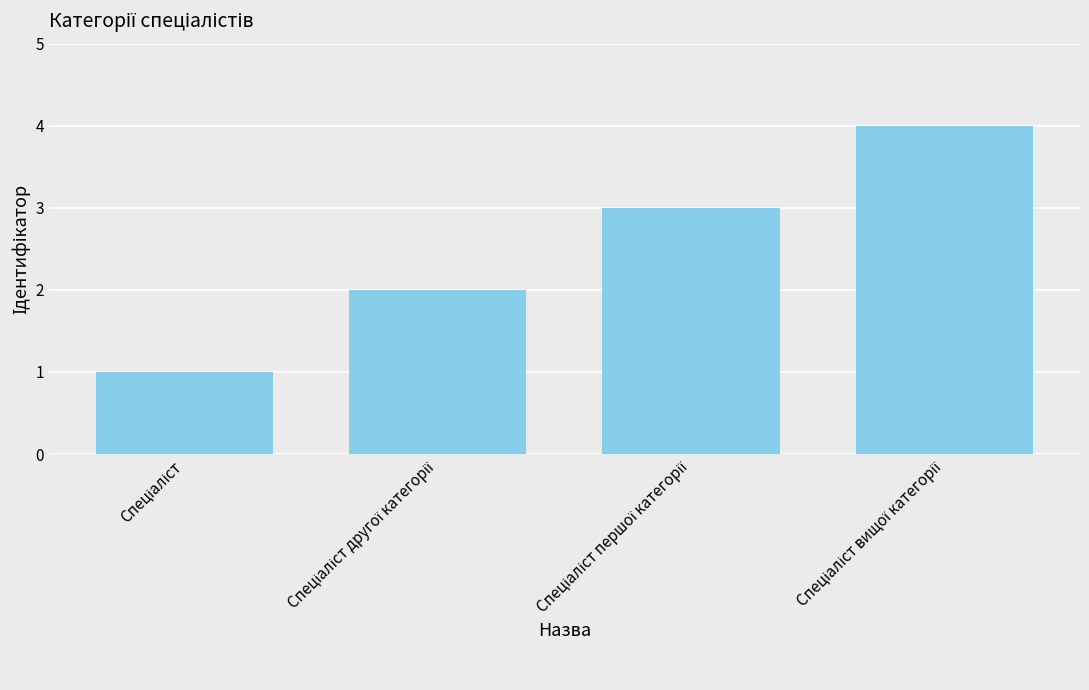

What is the sum of all values?

10